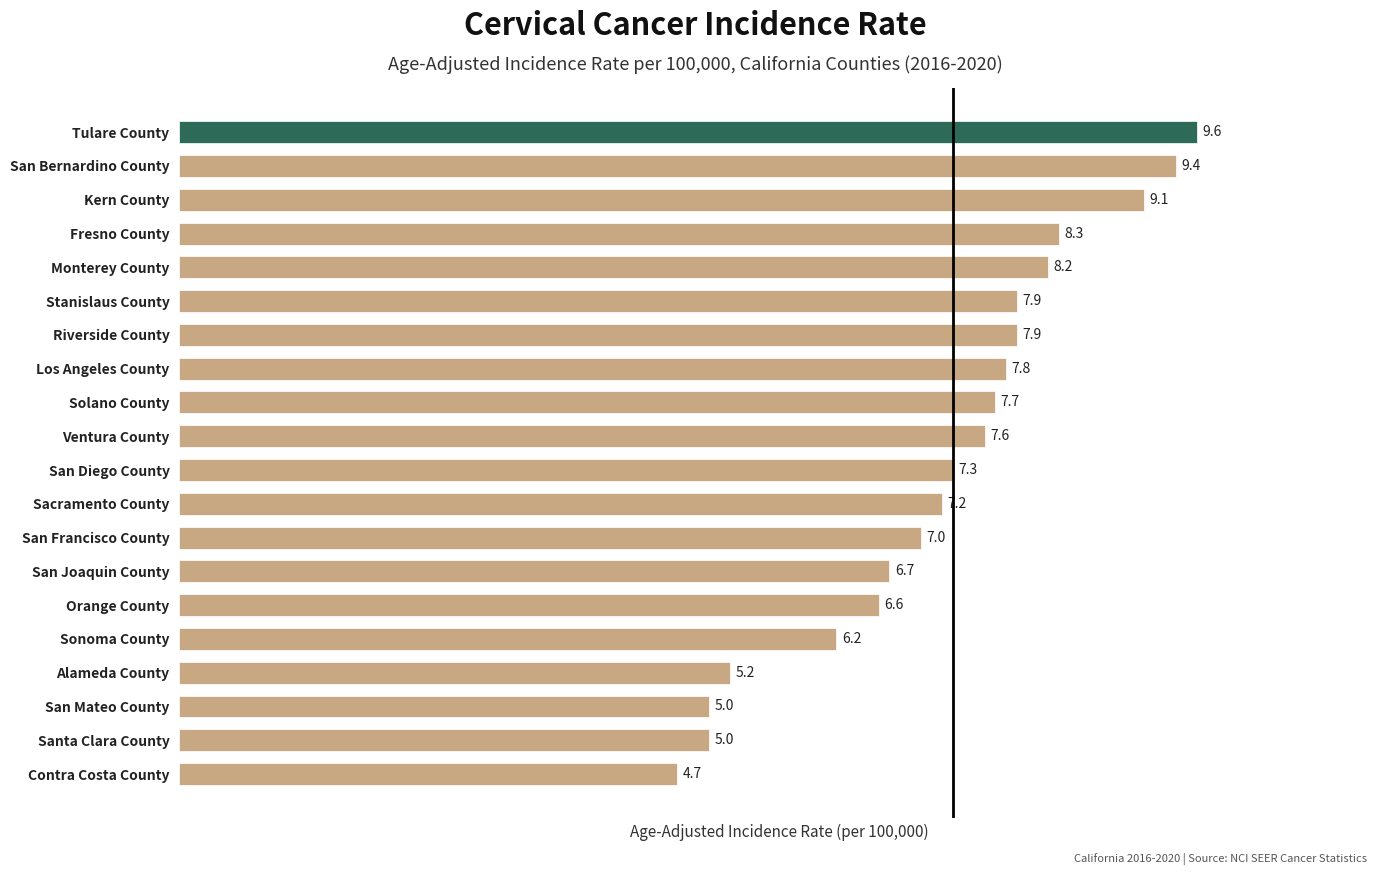

Reading bottom to top, extract all data points from this chart.

4.7	5.0	5.0	5.2	6.2	6.6	6.7	7.0	7.2	7.3	7.6	7.7	7.8	7.9	7.9	8.2	8.3	9.1	9.4	9.6